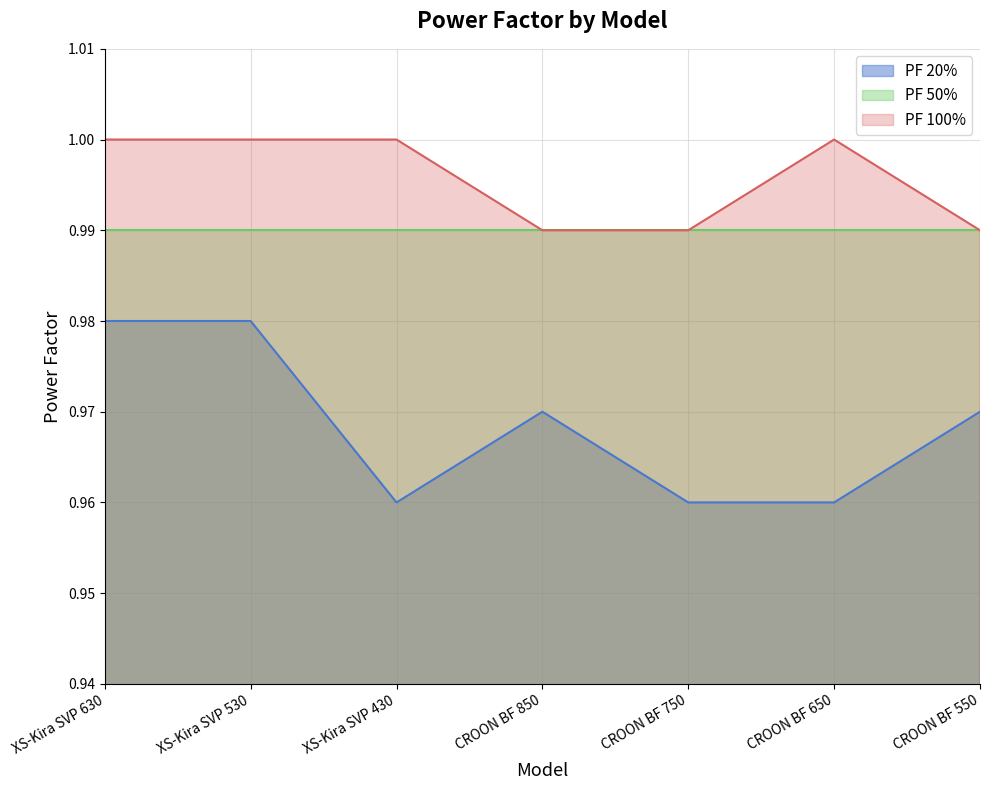

Rank the categories by PF 100% value from highest to lowest.

XS-Kira SVP 630, XS-Kira SVP 530, XS-Kira SVP 430, CROON BF 650, CROON BF 850, CROON BF 750, CROON BF 550